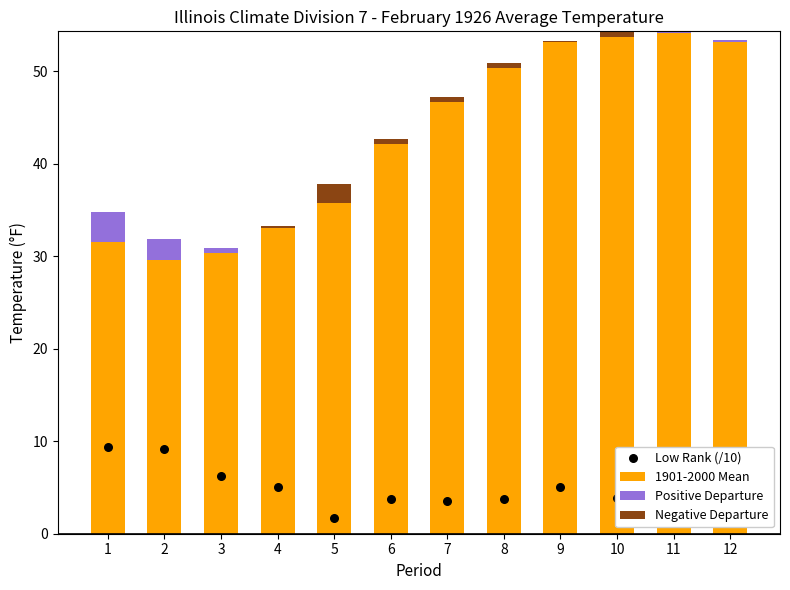

What is the total value across all series at 8?

54.1